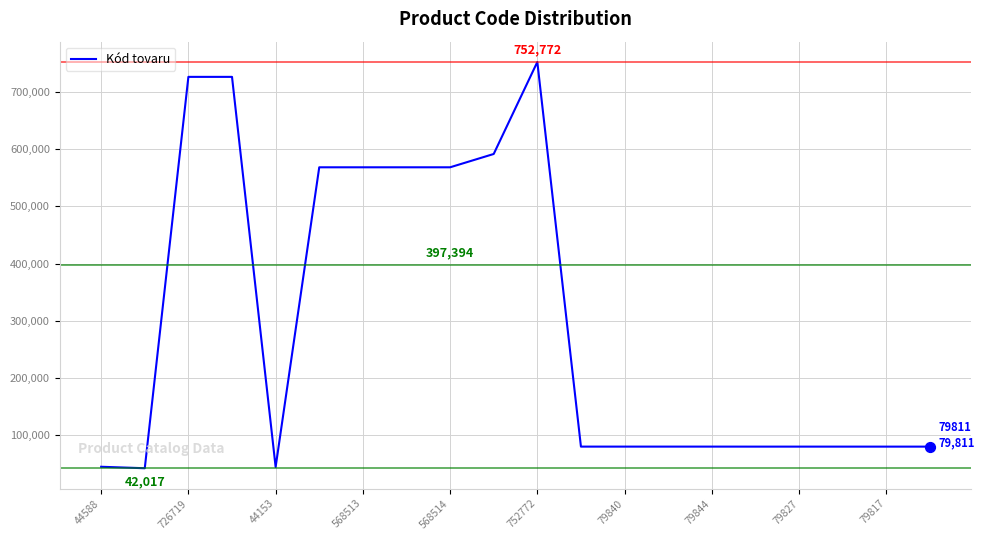

What is the minimum value shown in the chart?

42017